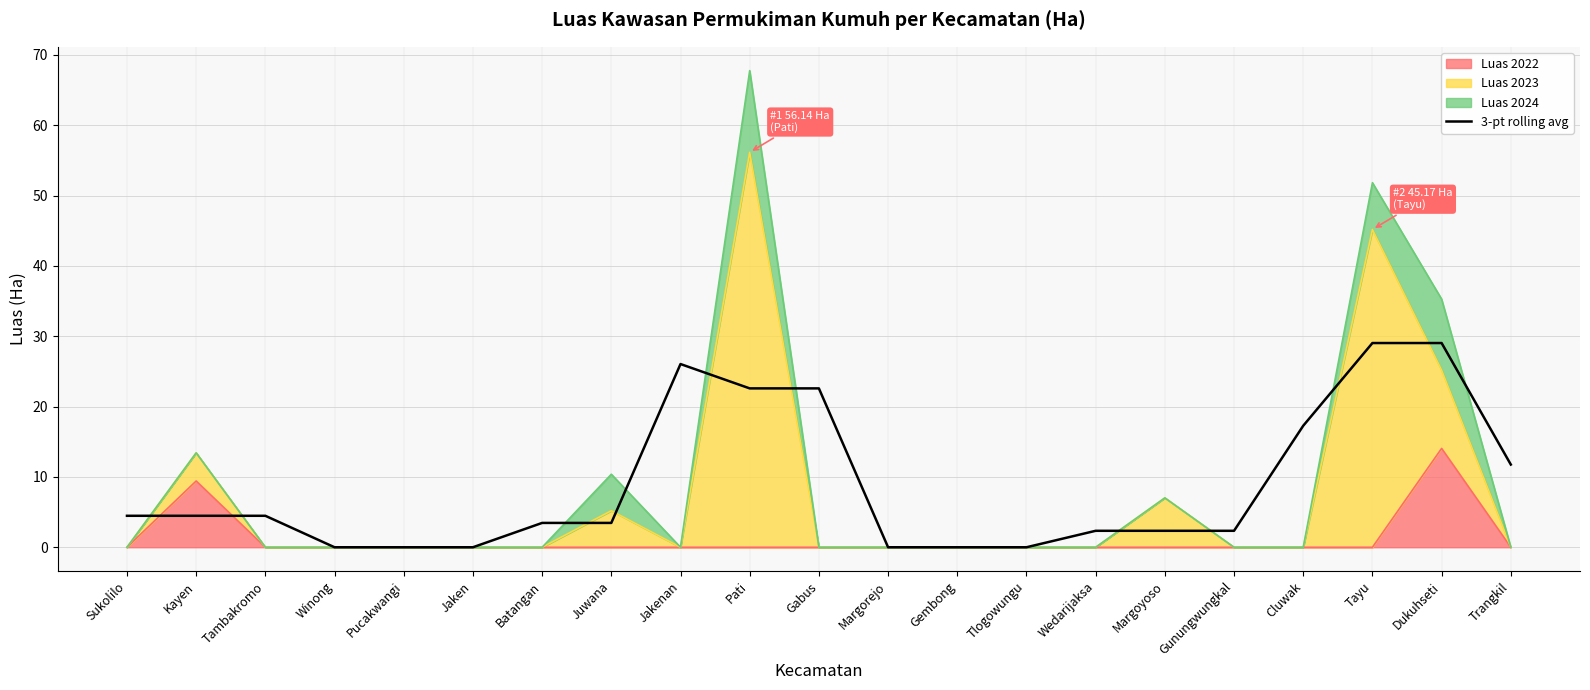

The value at Margorejo is -12.8. True or false?

False